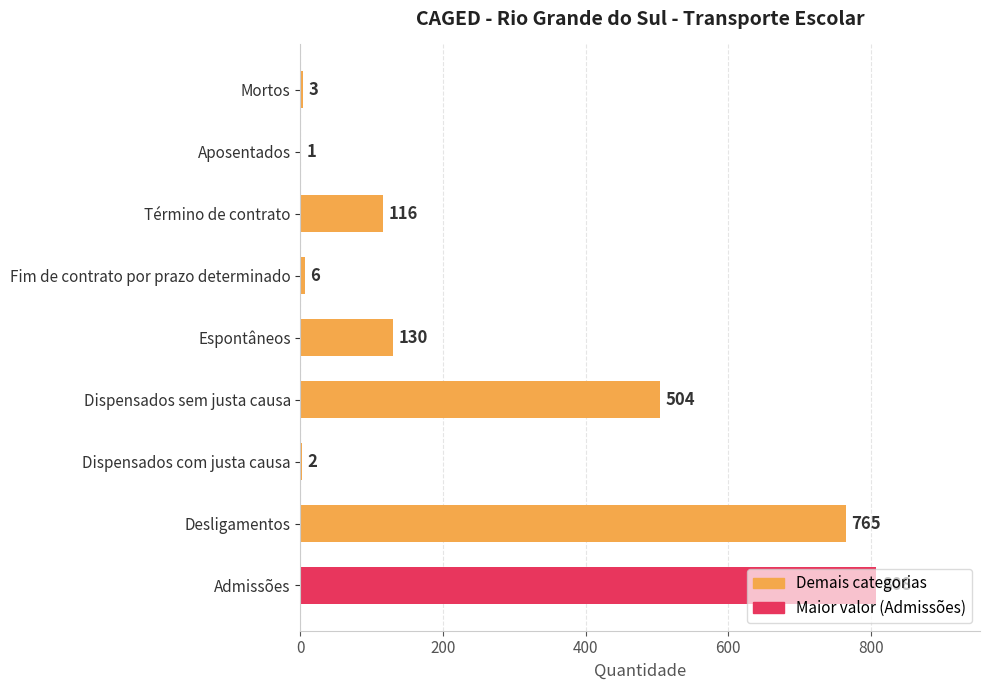

Is it true that the value at Aposentados is 1?

True